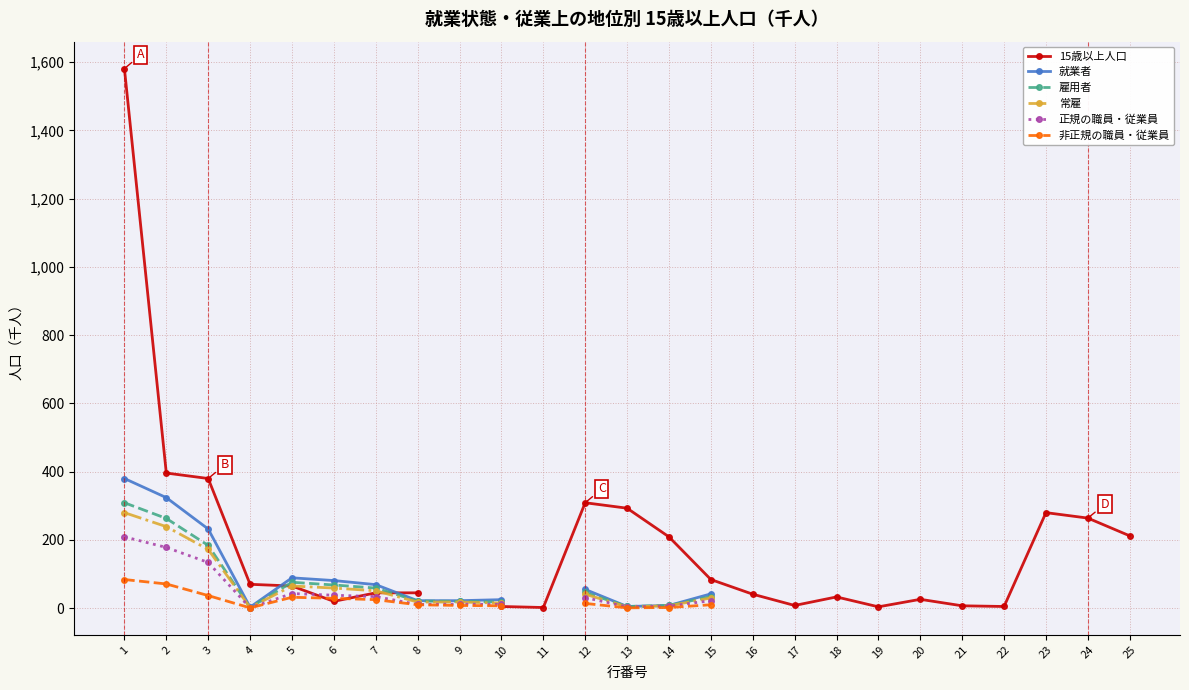

How many lines are shown in the chart?

6